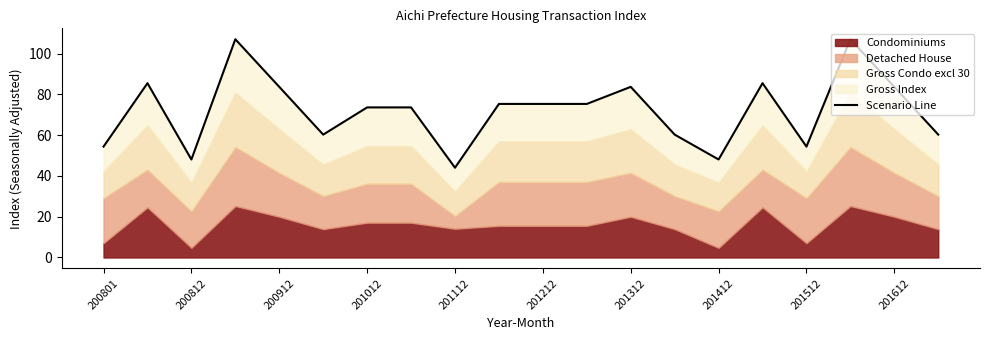

The chart shows a value of 48.1 at 201412. True or false?

True